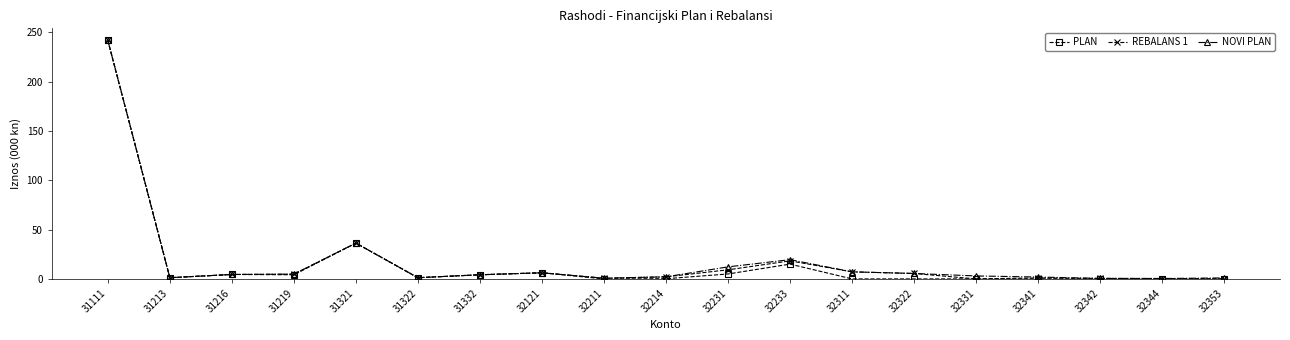

Where is PLAN nearest to the value 121?

31321